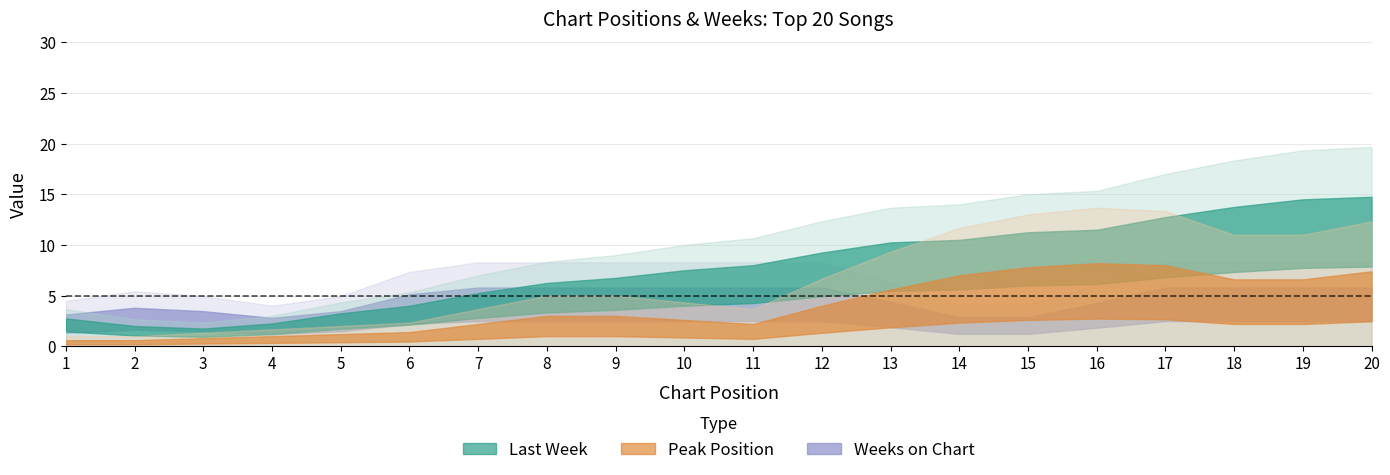

Count the number of data series in this chart.

3